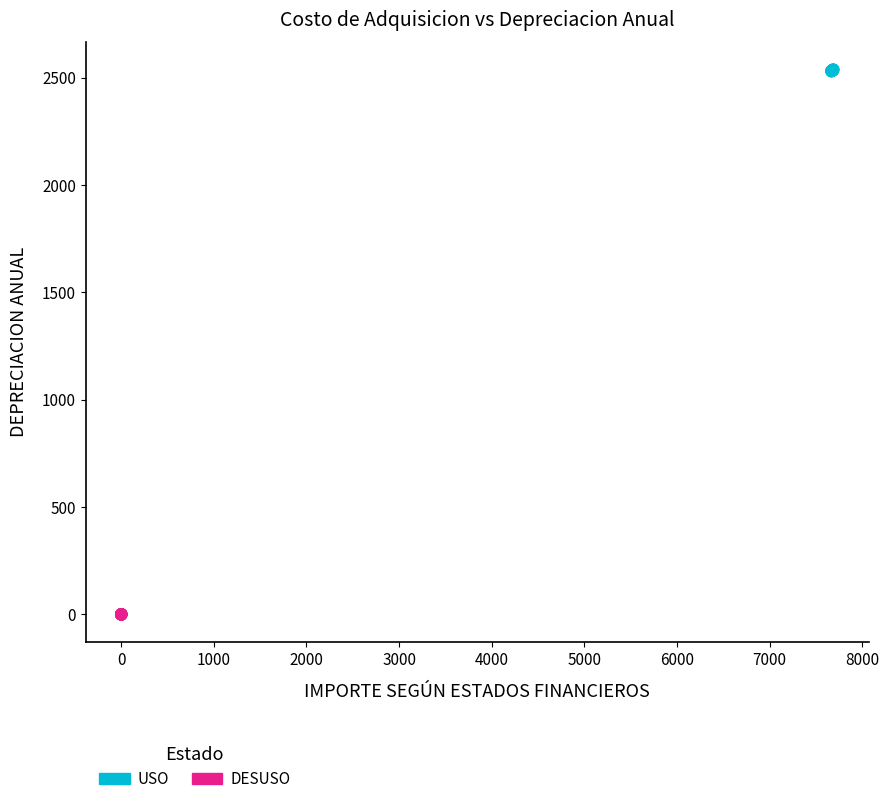

Which series reaches the maximum Y coordinate?

USO